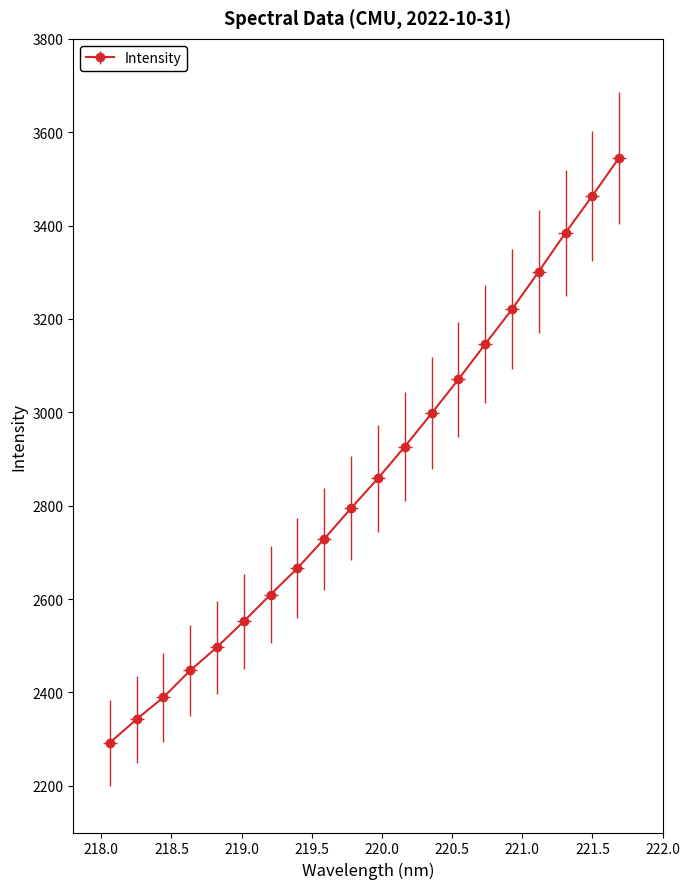

Is this an area chart (filled region under the line)?

No